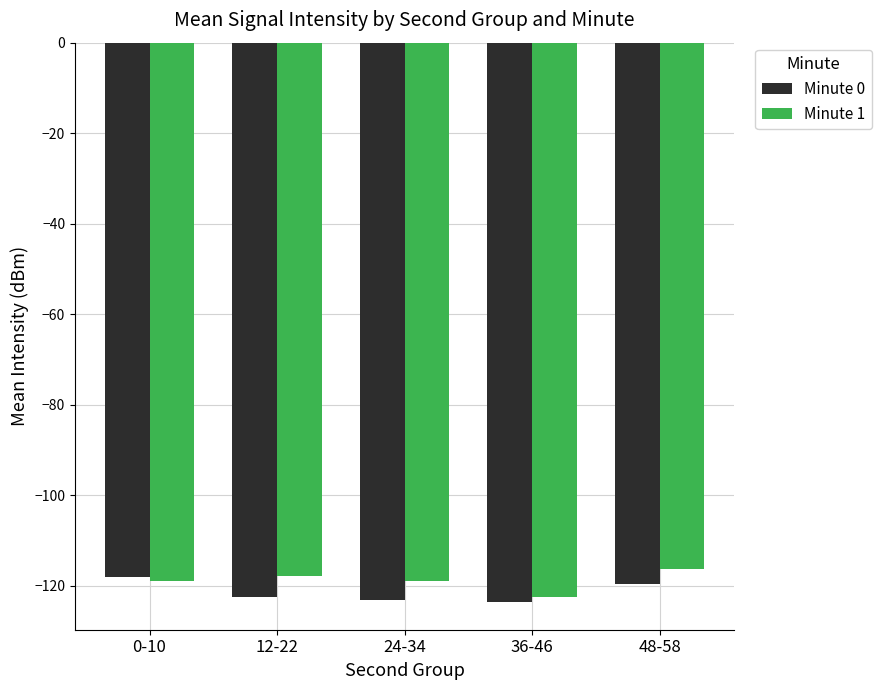

Which series changed the most between 0-10 and 36-46?

Minute 0